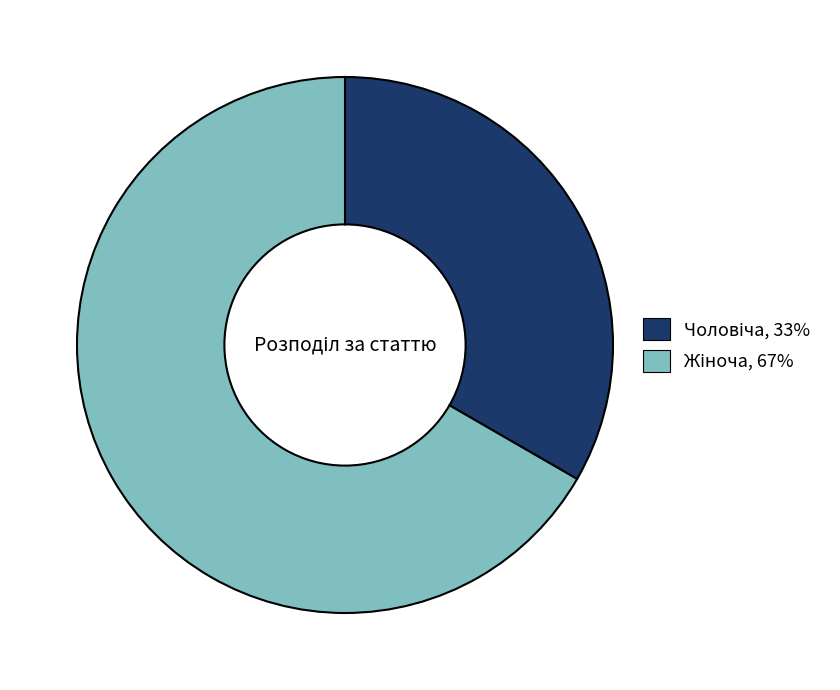

How many segments does this pie chart have?

2